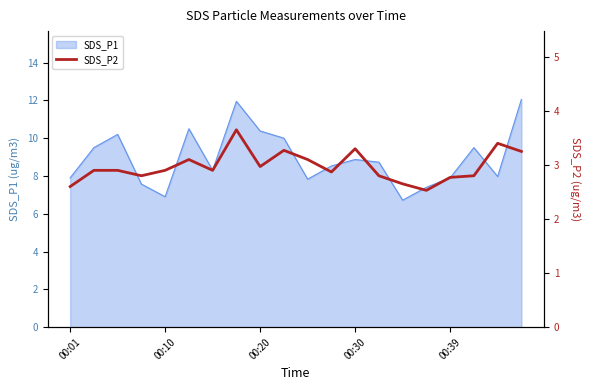

What is the minimum value for SDS_P1?

6.7